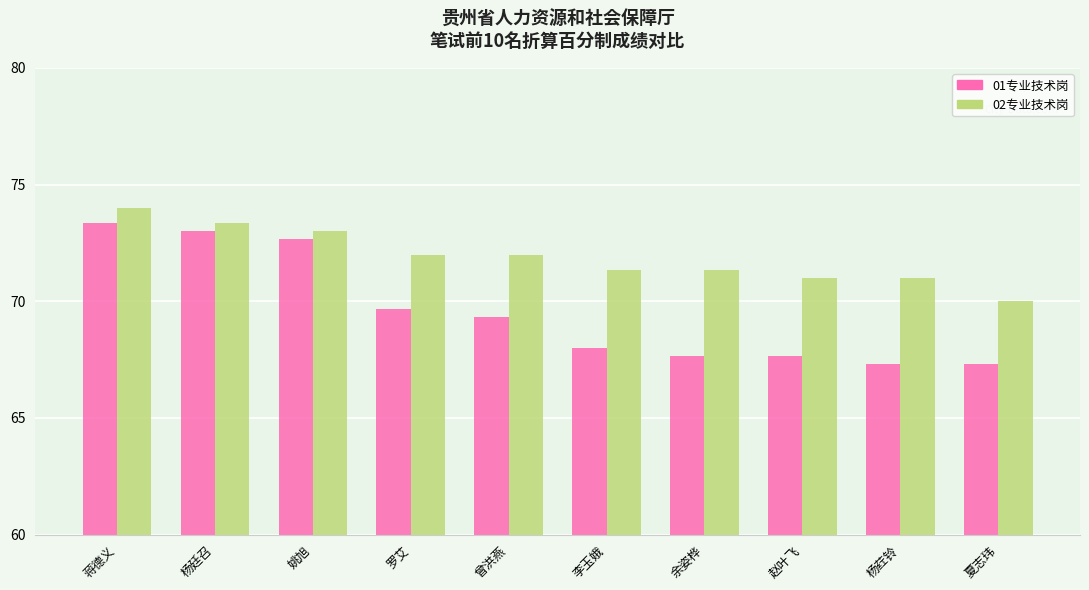

How many categories are shown in the chart?

10